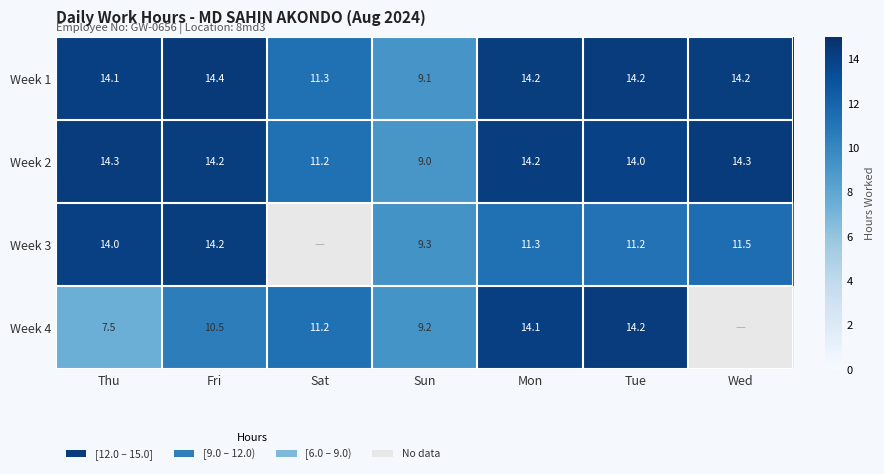

At which label is Week 2 closest to 11?

Sat